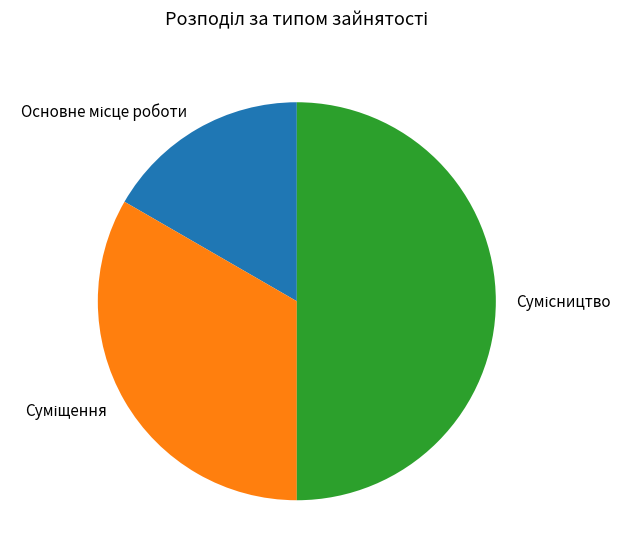

What percentage is the Основне місце роботи slice, to the nearest percent?

17%